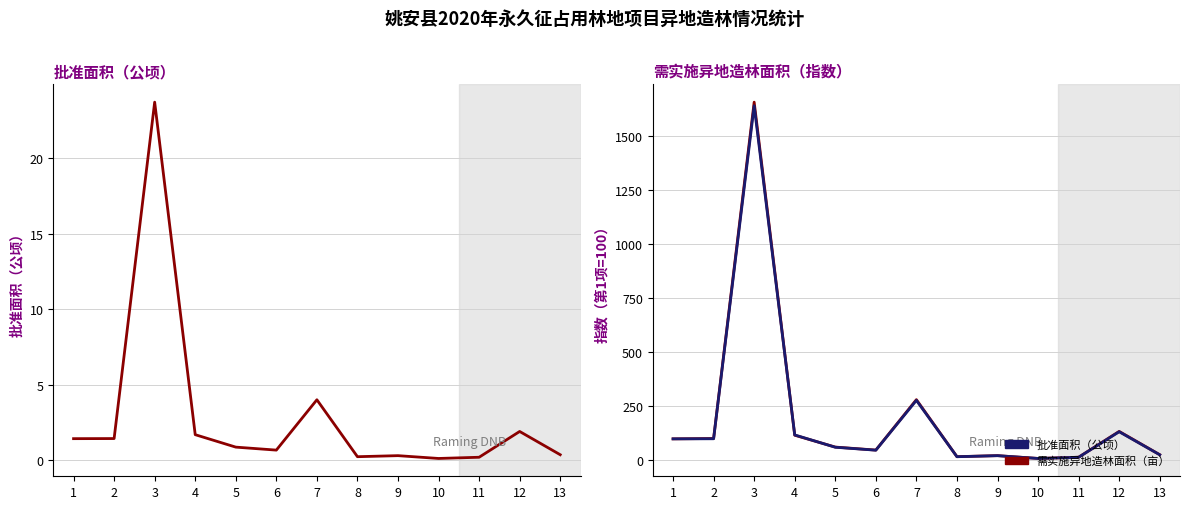

How many interior local valleys does the 批准面积（公顷） series have?

3